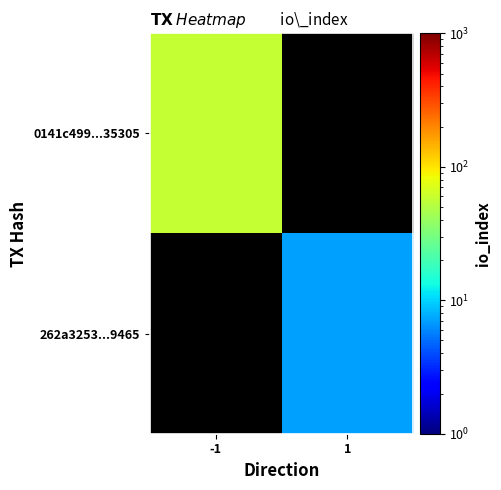

What is the lowest value of the 0141c499...35305 series?

58.0